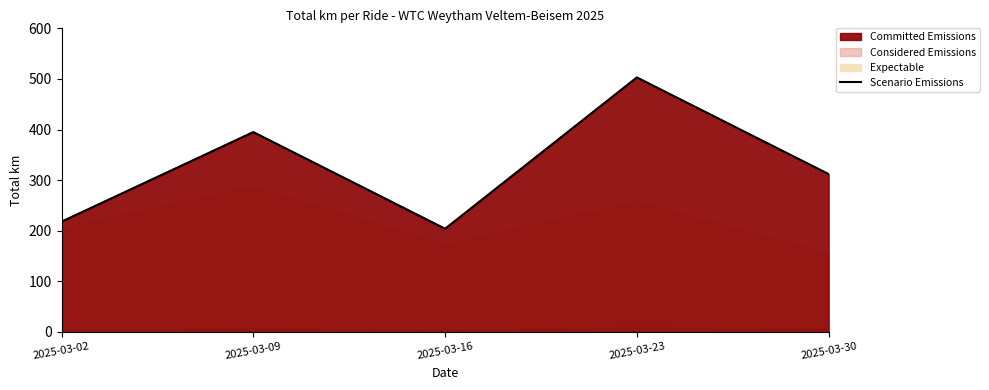

Where is the first local minimum?

2025-03-16